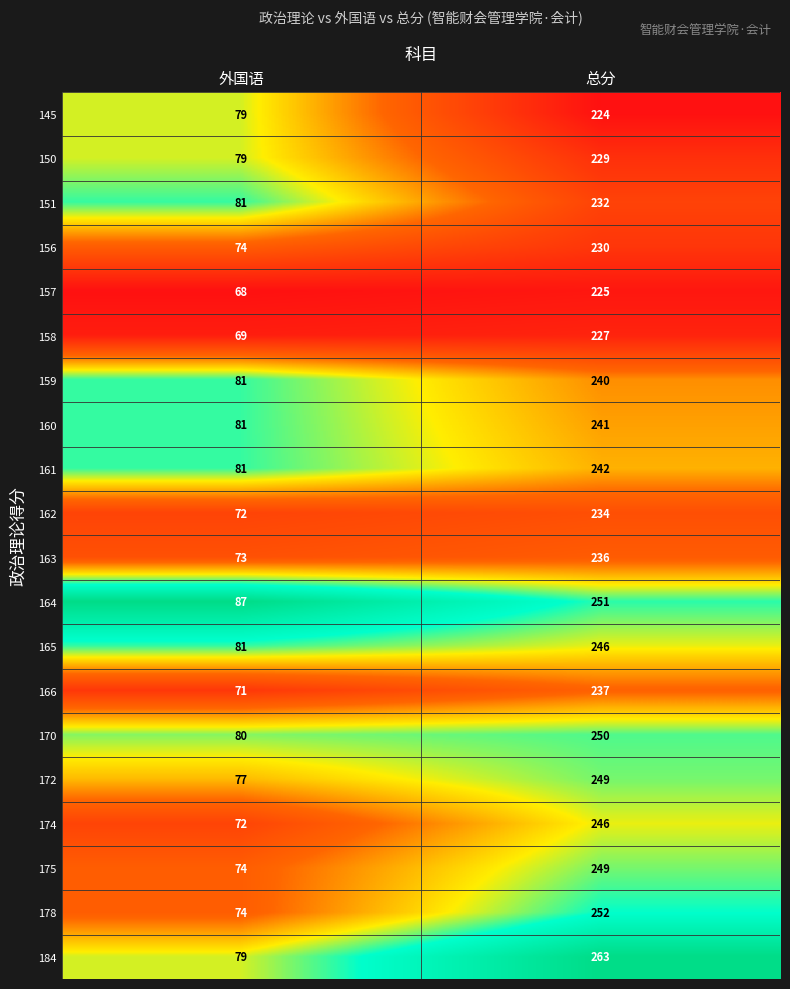

The 150 series shows 229 at 总分. True or false?

True